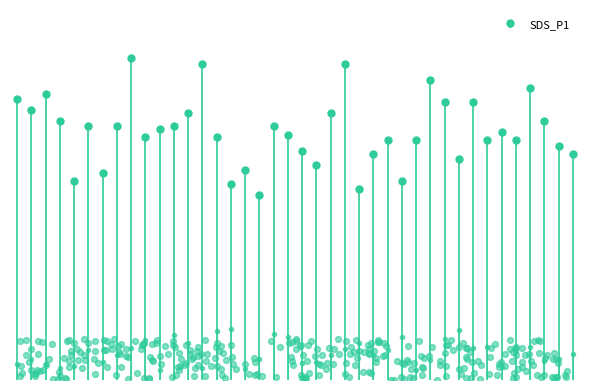

Between 1290 and 1290, which is larger?

1290